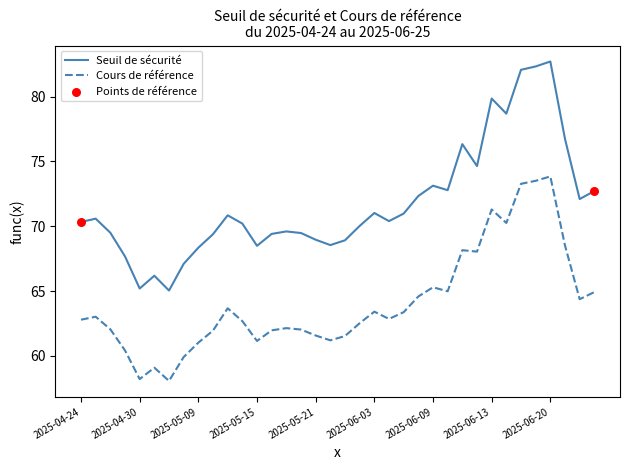

Which series has the widest spread of values?

Seuil de sécurité